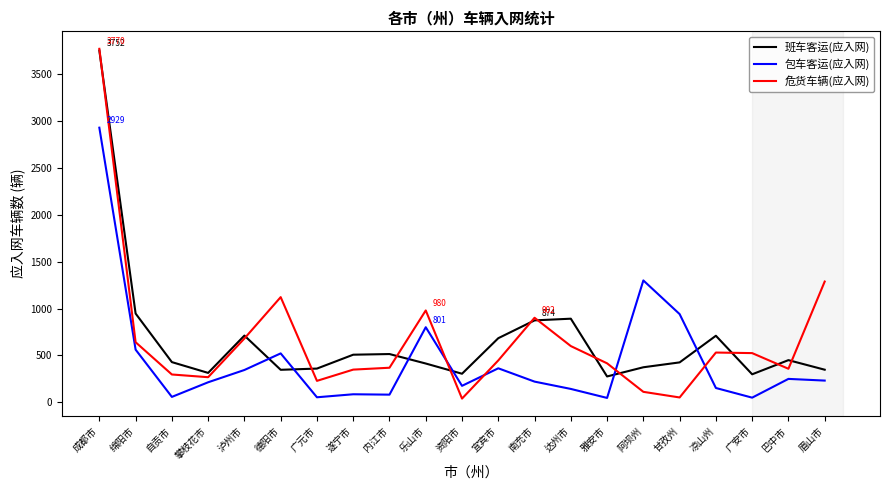

The value of 班车客运(应入网) at 雅安市 is 276. True or false?

True